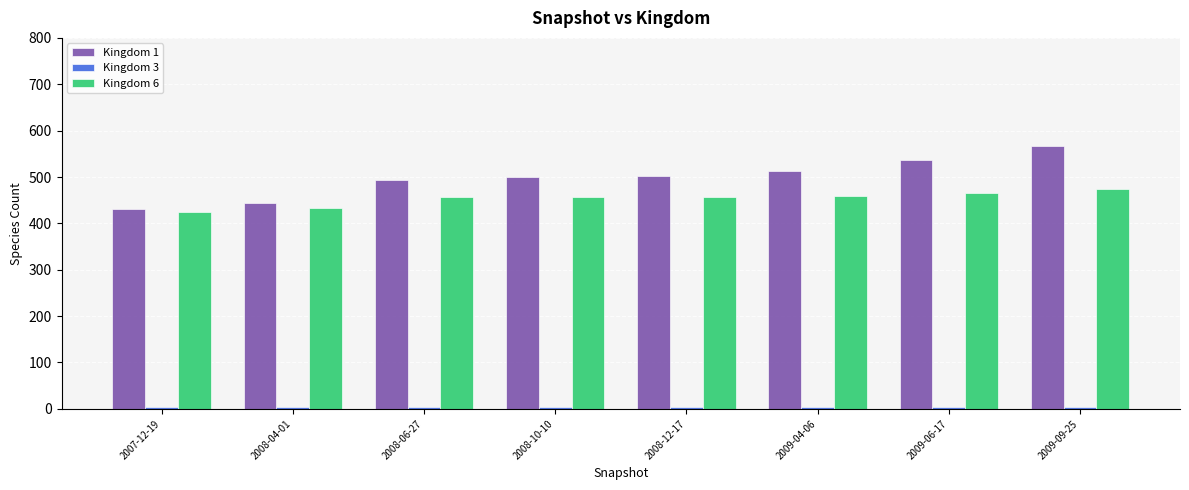

Which series has the largest range (max minus min)?

Kingdom 1